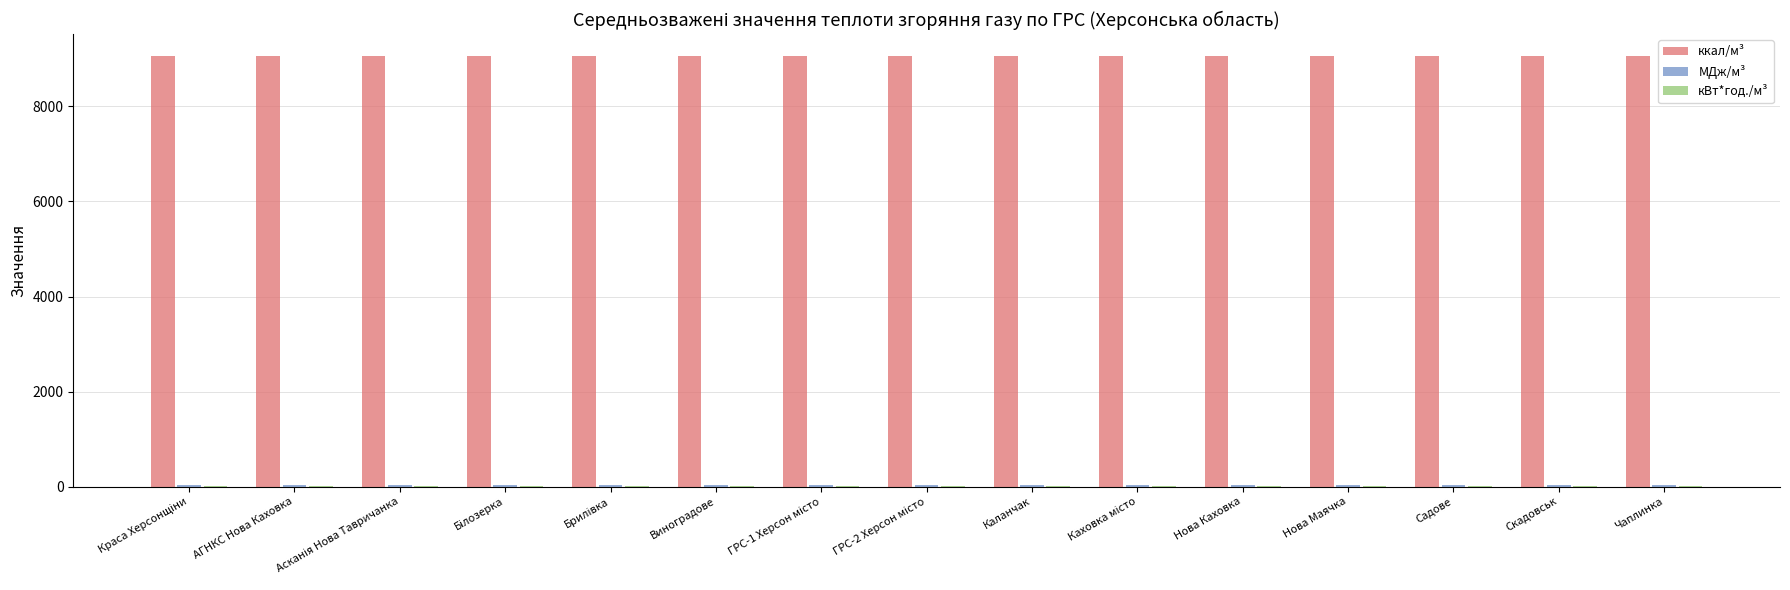

What is the greatest value displayed?

9065.9